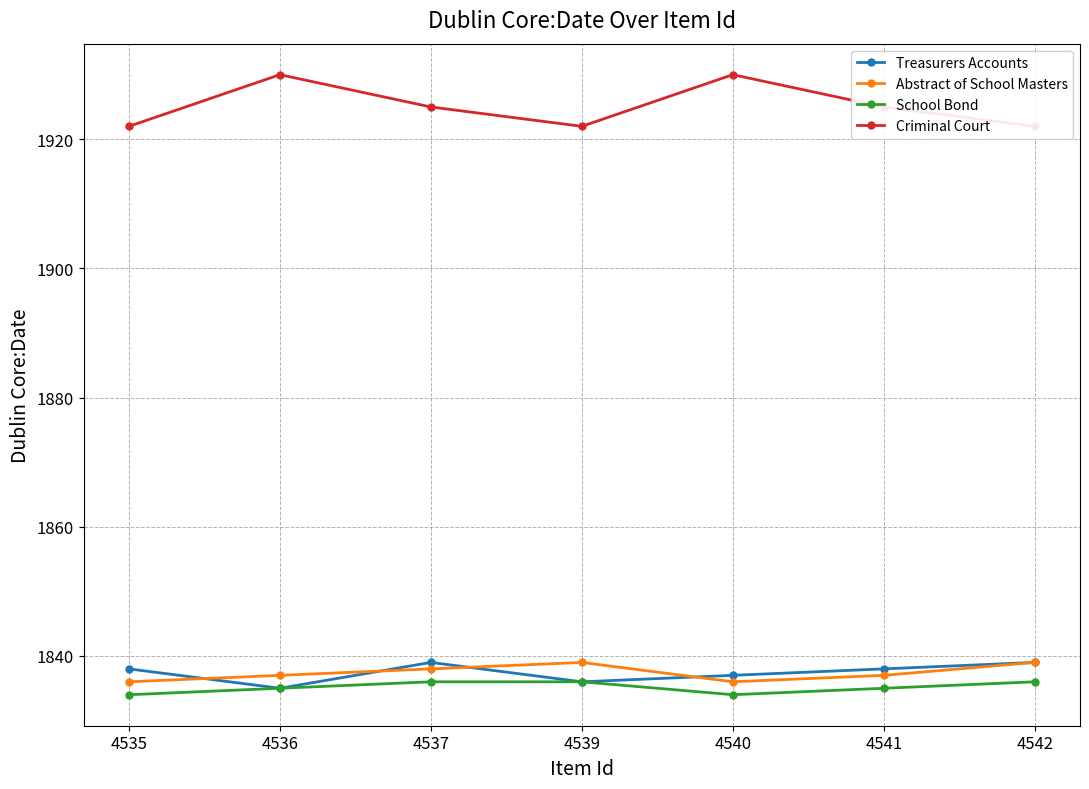

Reading left to right, list all the values displayed in this chart.

Treasurers Accounts: 1838	1835	1839	1836	1837	1838	1839
Abstract of School Masters: 1836	1837	1838	1839	1836	1837	1839
School Bond: 1834	1835	1836	1836	1834	1835	1836
Criminal Court: 1922	1930	1925	1922	1930	1925	1922